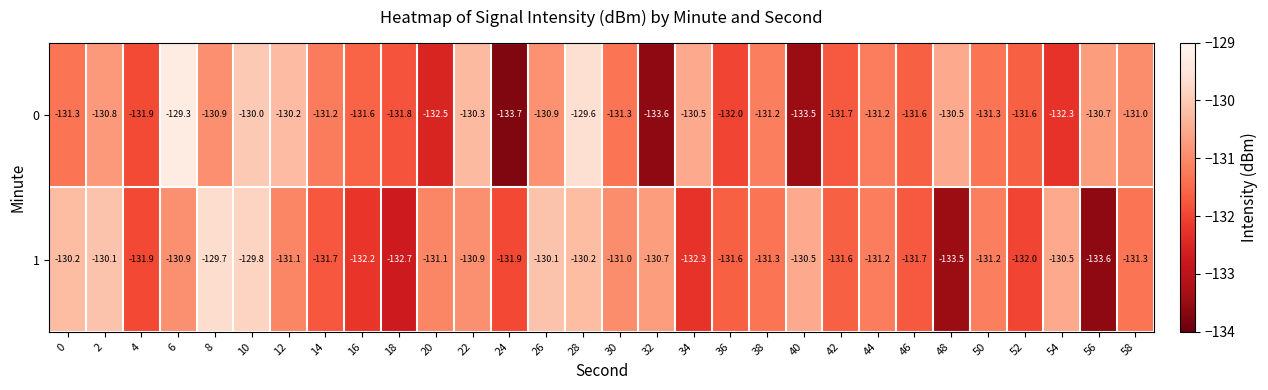

What is the average value of the 0 series?

-131.3